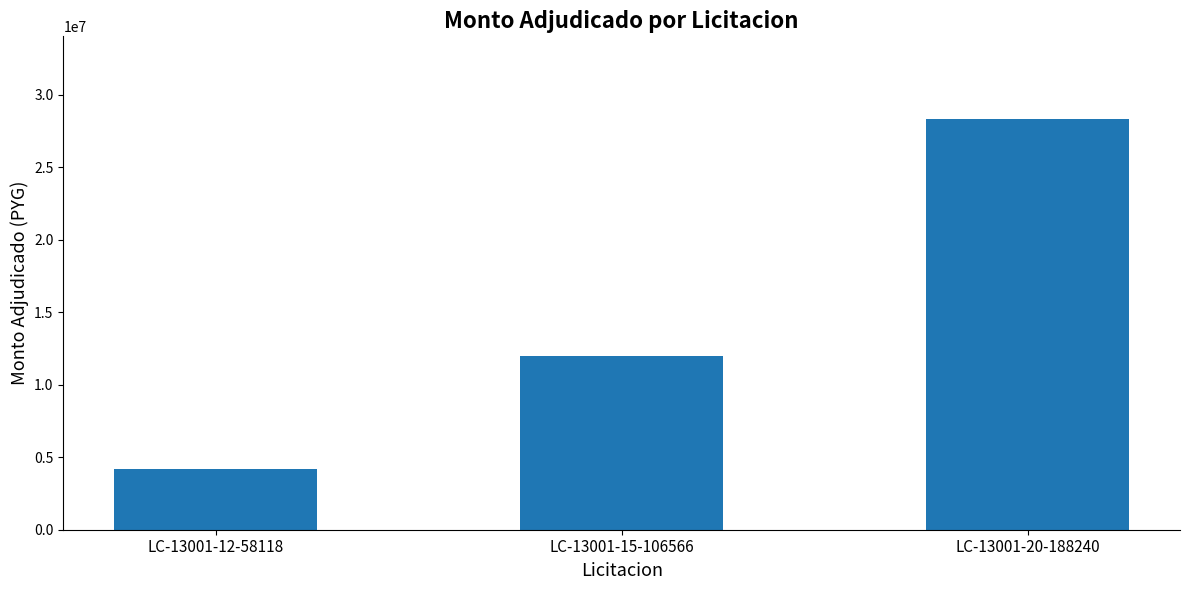

Reading right to left, transcribe all the data shown in this chart.

LC-13001-20-188240=28350000	LC-13001-15-106566=12000000	LC-13001-12-58118=4200000